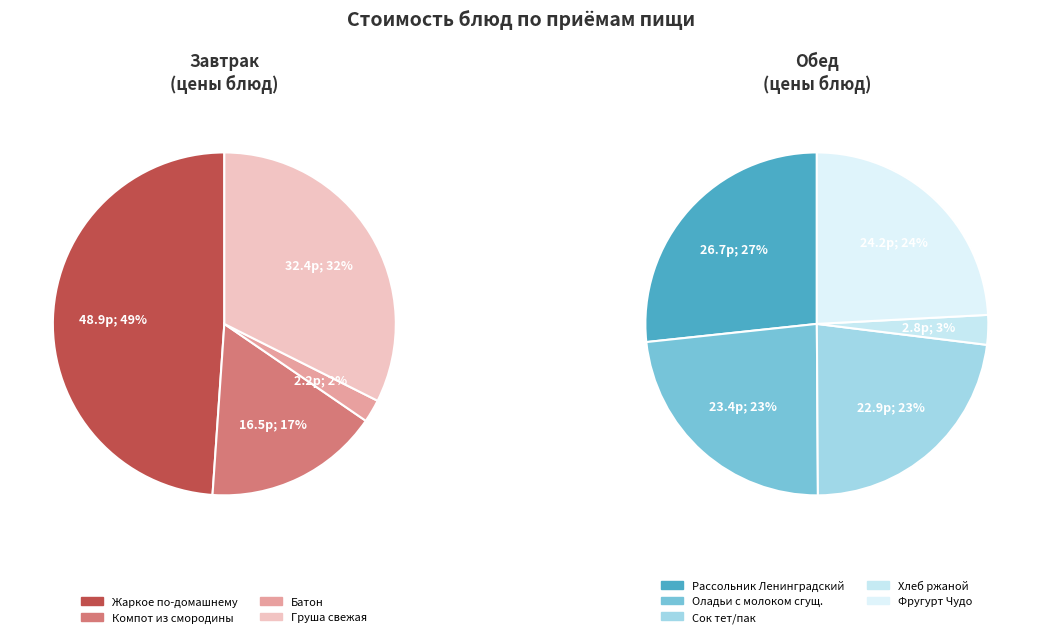

What is the largest slice in the pie chart?

Жаркое по-домашнему из свинины